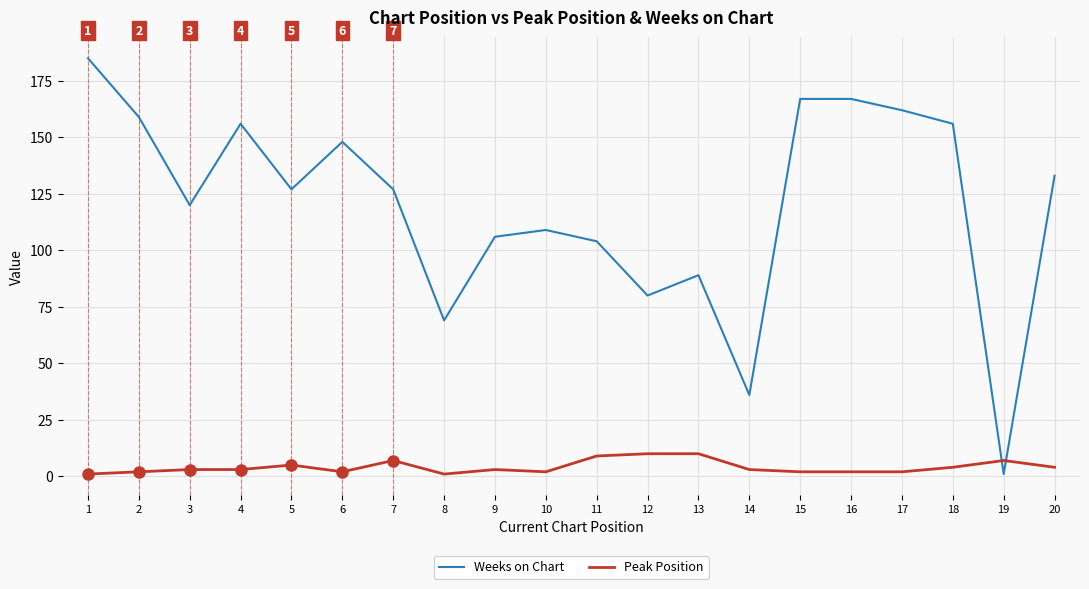

Between which two adjacent categories do Peak Position and Weeks on Chart first intersect?

18 and 19